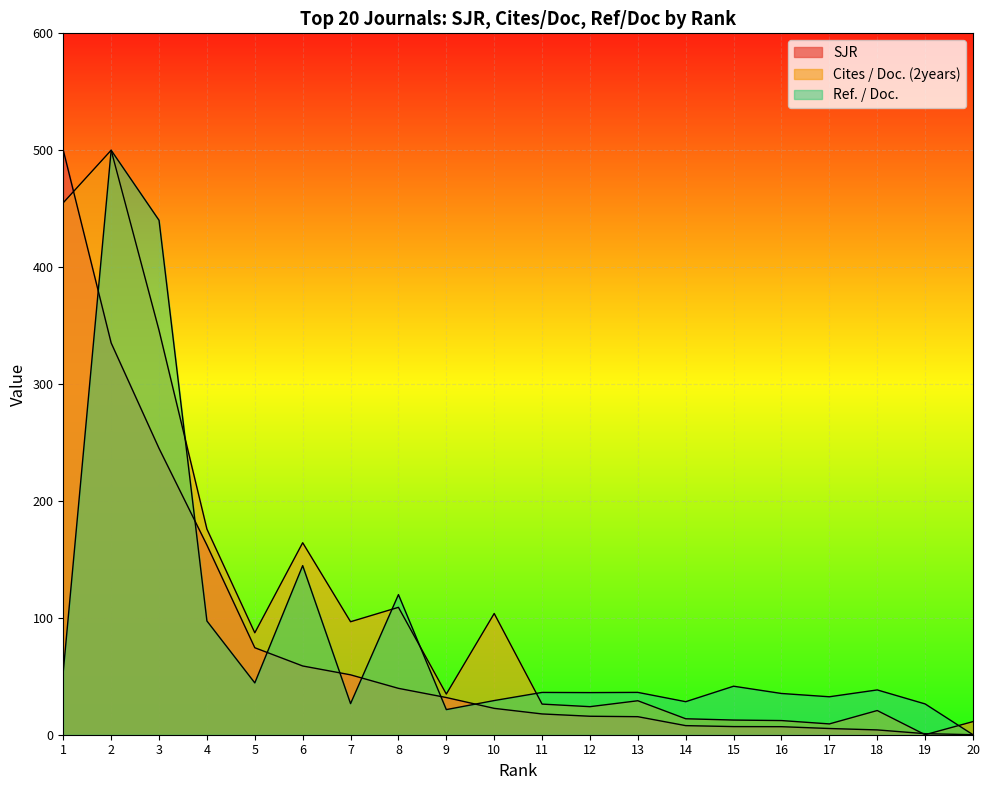

Reading left to right, what are all the values shown in this chart?

SJR: 1=500.0	2=335.1	3=244.9	4=162.2	5=74.4	6=58.8	7=51.2	8=39.7	9=31.8	10=22.6	11=17.8	12=15.8	13=15.4	14=7.8	15=7.0	16=6.9	17=5.3	18=4.1	19=0.9	20=0.0
Cites / Doc. (2years): 1=455.1	2=500.0	3=345.9	4=175.9	5=87.2	6=164.2	7=96.7	8=109.0	9=34.8	10=103.7	11=26.2	12=24.0	13=29.1	14=13.7	15=12.5	16=12.1	17=9.2	18=20.7	19=0.0	20=11.2
Ref. / Doc.: 1=54.1	2=500.0	3=440.1	4=97.3	5=44.3	6=144.7	7=26.6	8=119.9	9=21.5	10=29.2	11=36.2	12=36.0	13=36.2	14=28.3	15=41.5	16=35.3	17=32.5	18=38.3	19=26.3	20=0.0